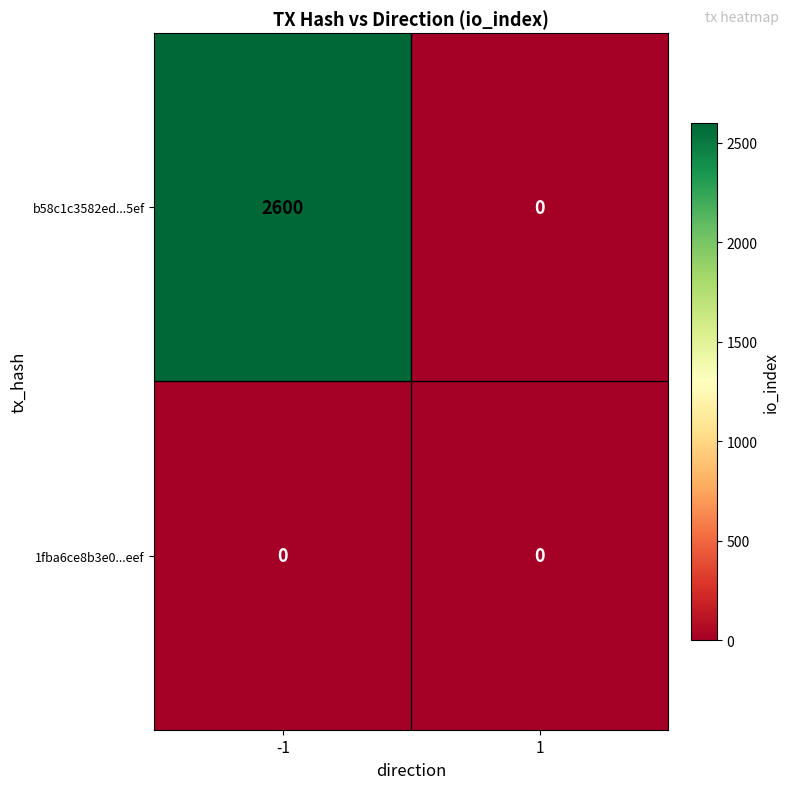

Is the value of 1fba6ce8b3e0...eef at 1 greater than the value of b58c1c3582ed...5ef at -1?

No